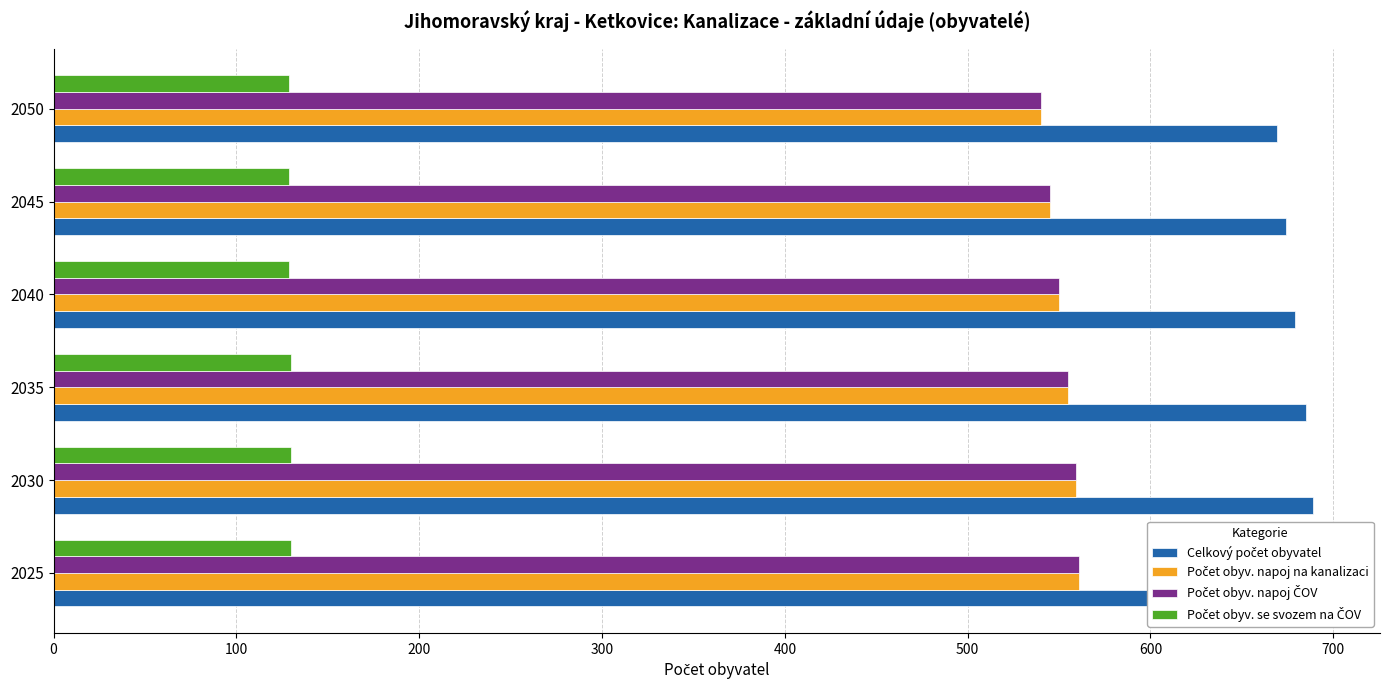

How many values in the Počet obyv. napoj na kanalizaci series exceed 555?

2